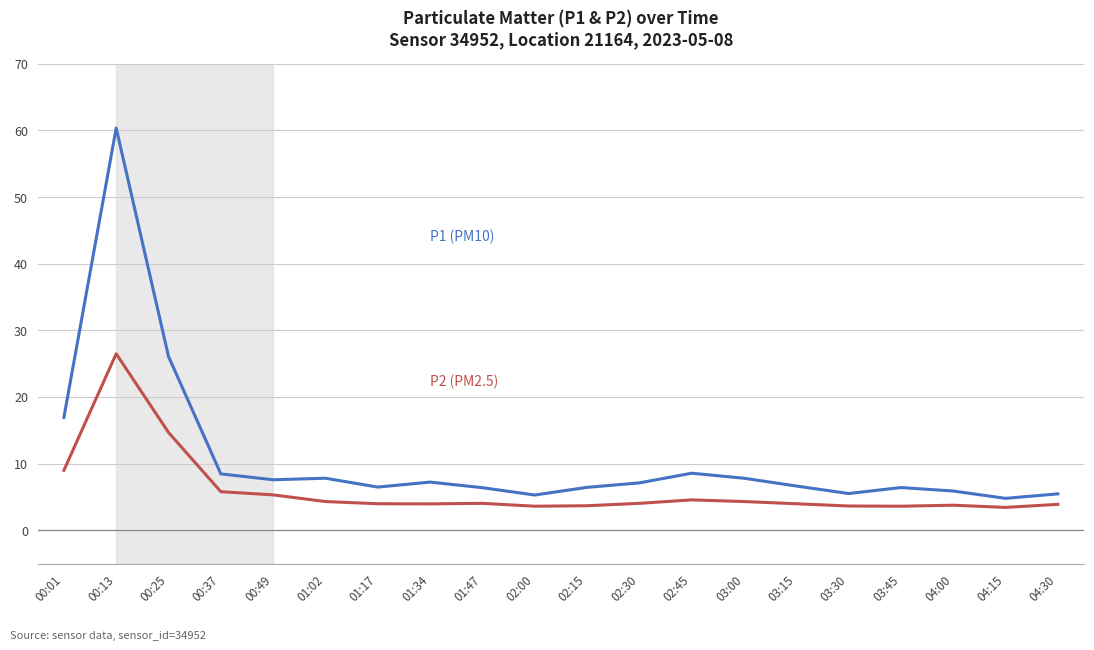

What is the difference between the highest and lowest values at 02:30?

3.1